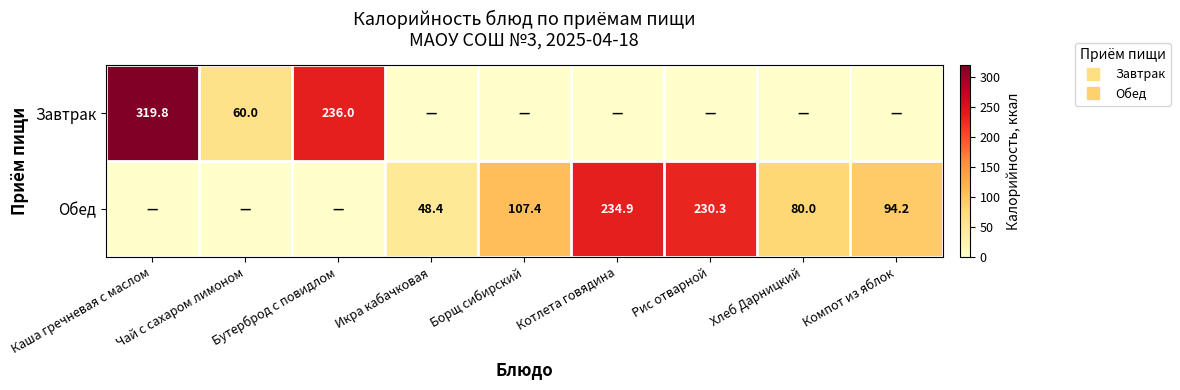

At which category is the sum across all series the highest?

Каша гречневая с маслом